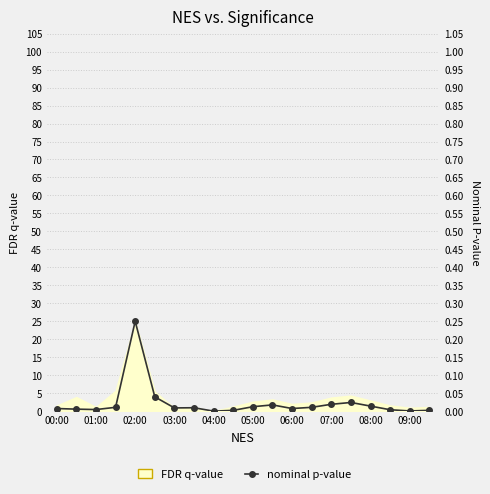

What is the maximum value shown in the chart?

25.0